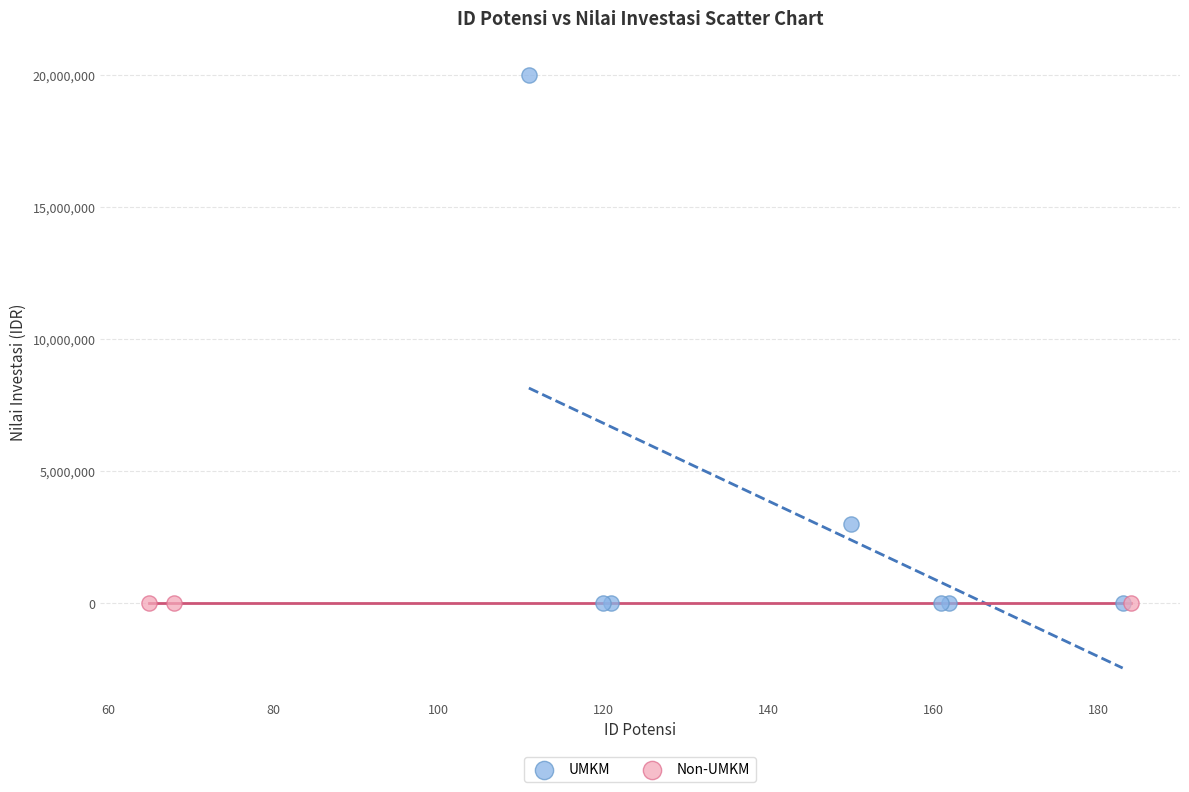

Which series reaches the maximum Y coordinate?

UMKM